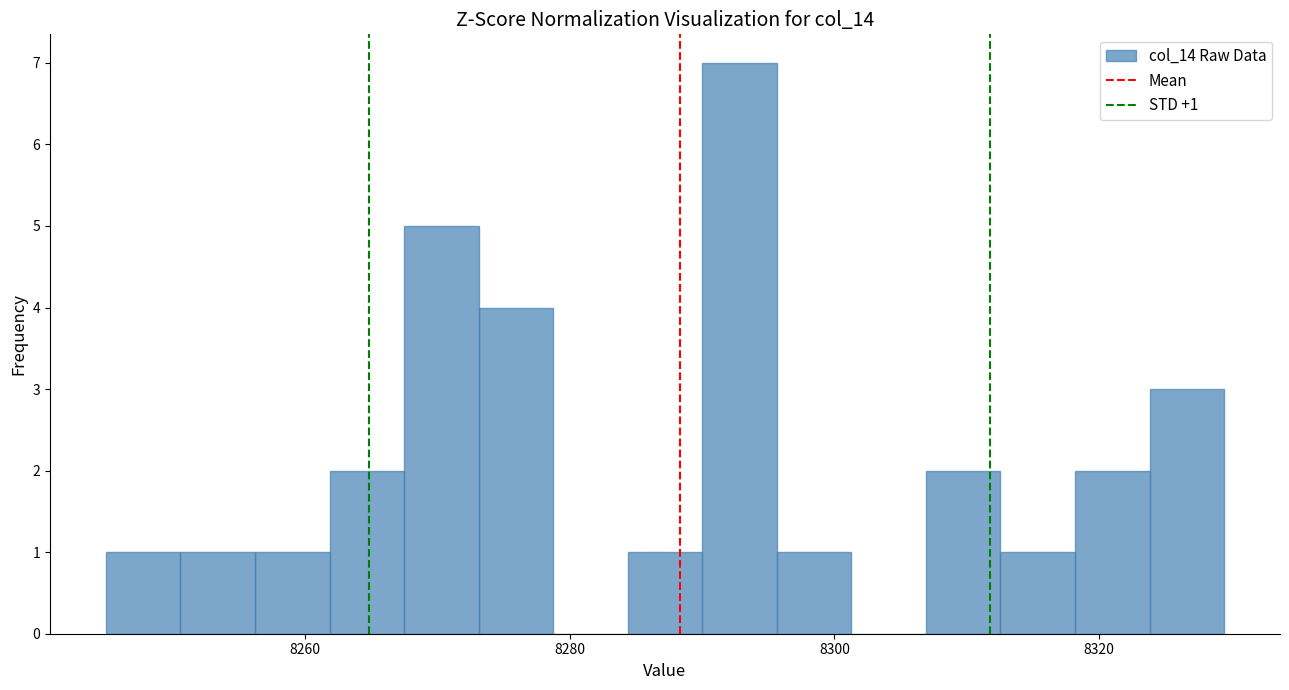

Around what value on the x-axis is the tallest bar? Give the approximate position of its centre, as read against the axis.

8292